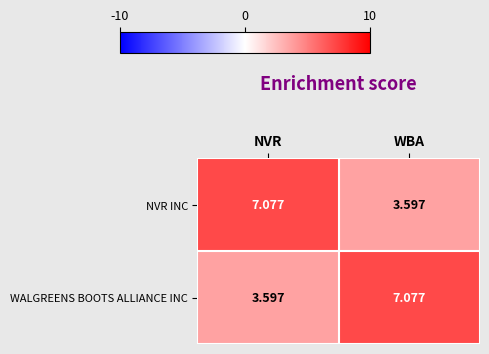

At WBA, list the series in order from smallest to largest.

NVR INC, WALGREENS BOOTS ALLIANCE INC